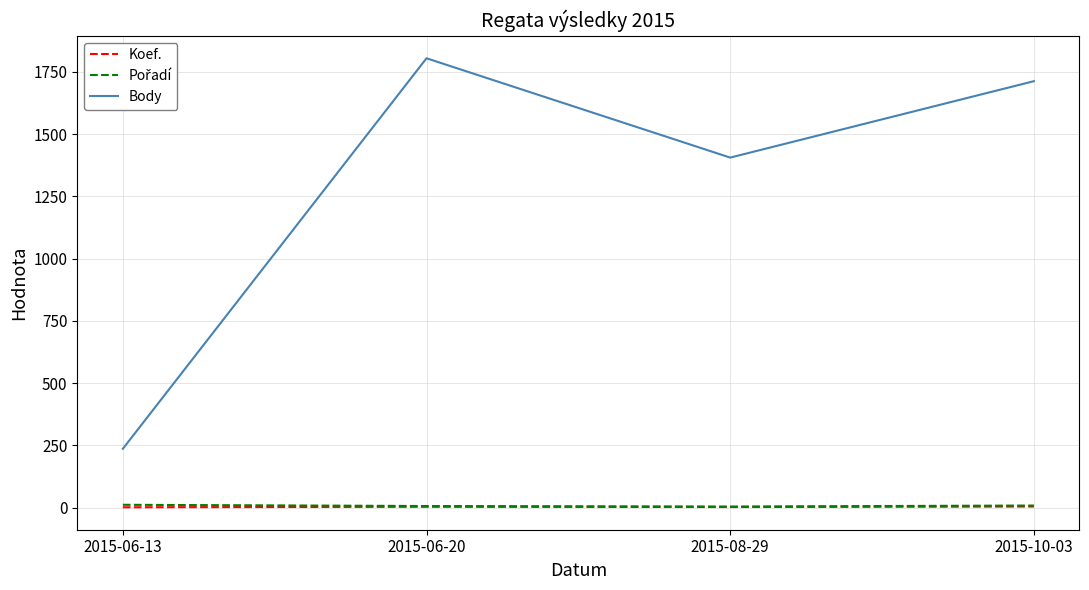

Which series has the largest total across all categories?

Body